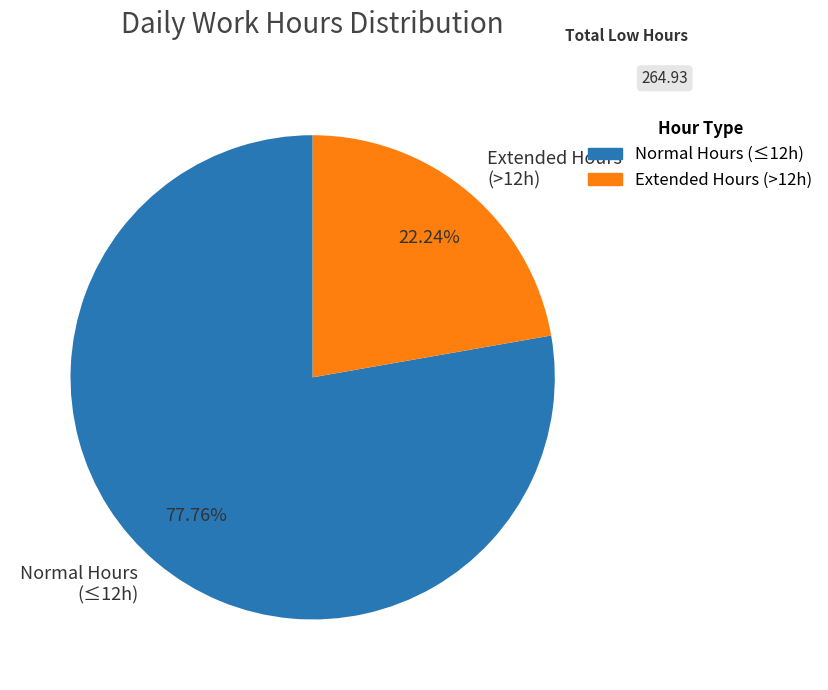

Do Normal Hours (≤12h) and Extended Hours (>12h) together represent more than half of the pie?

Yes